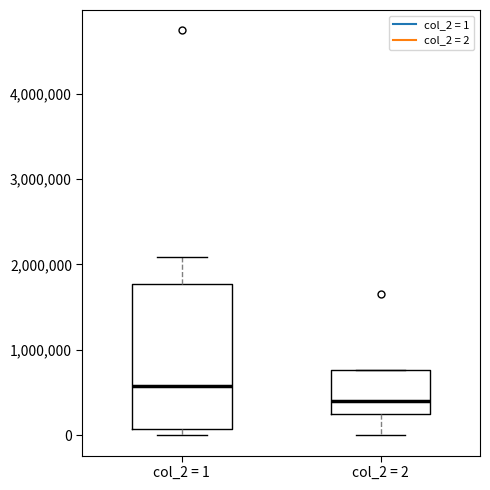

Which box's median line is the lowest?

col_2 = 2